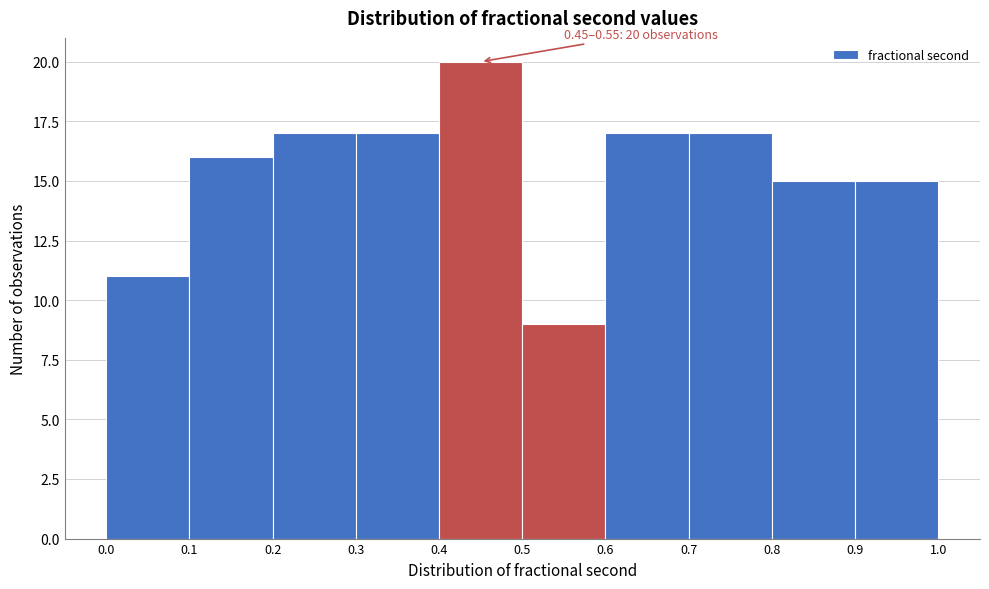

Which range on the x-axis has the tallest bar?

0.4 to 0.5